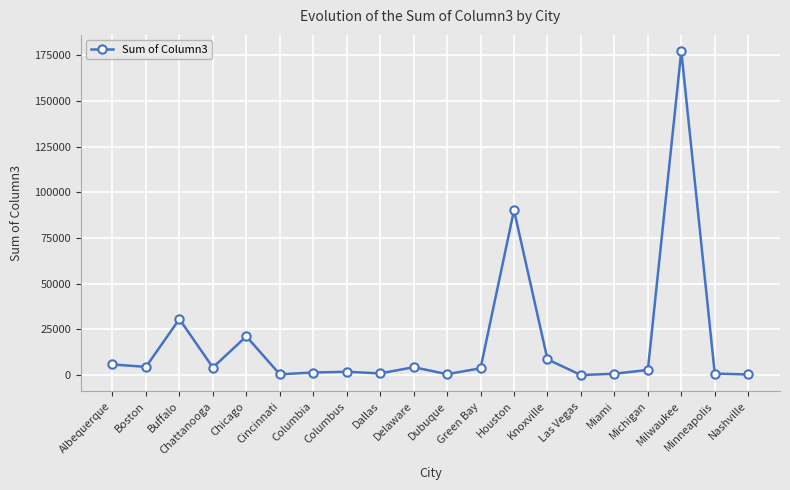

At which label is the value closest to 88641?

Houston